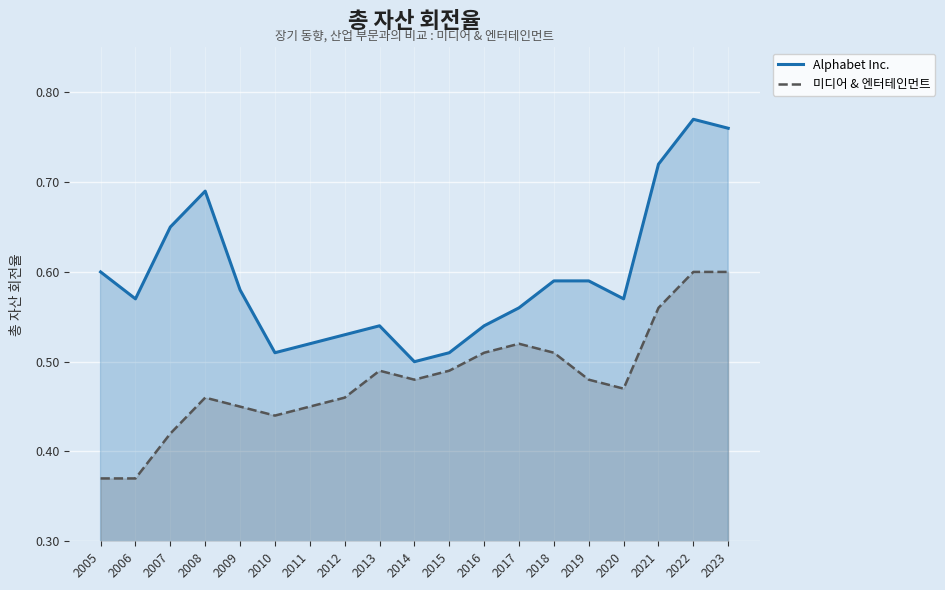

What is the difference between the maximum and minimum values in the Alphabet Inc. series?

0.3